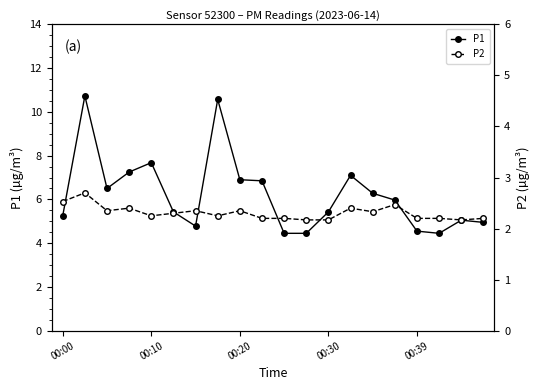

True or false: P1 has more than 1 interior local peaks.

True